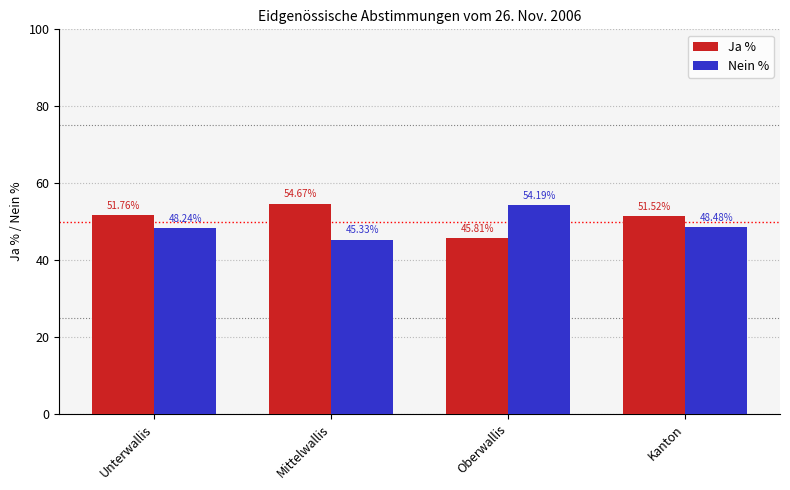

Is it true that Nein % equals 54.2 at Oberwallis?

True